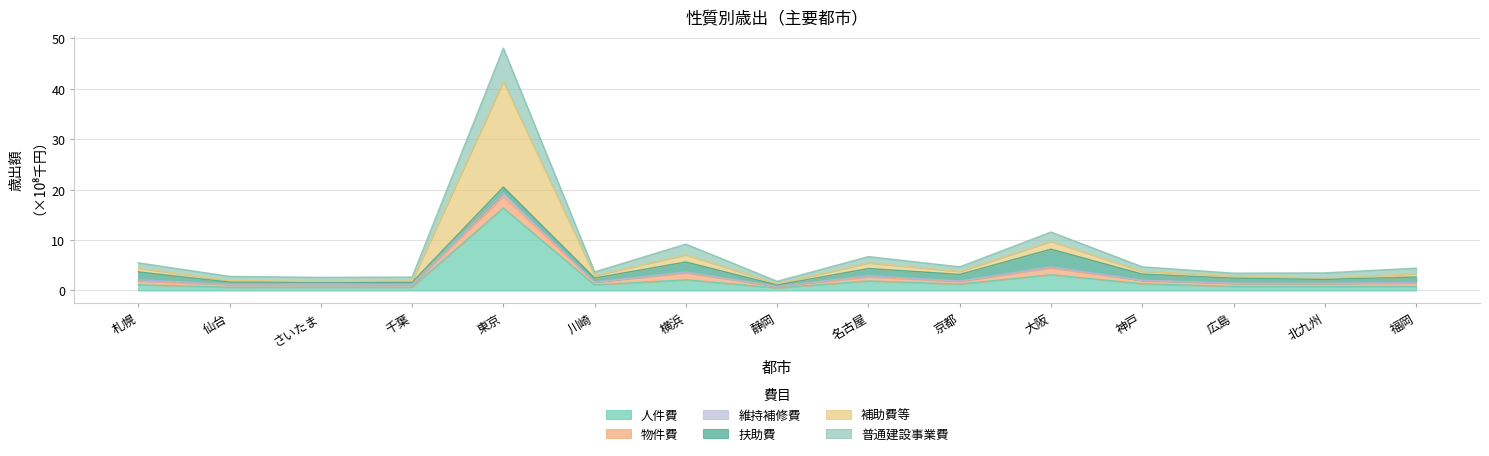

What is the average value of the 人件費 series?

2.2